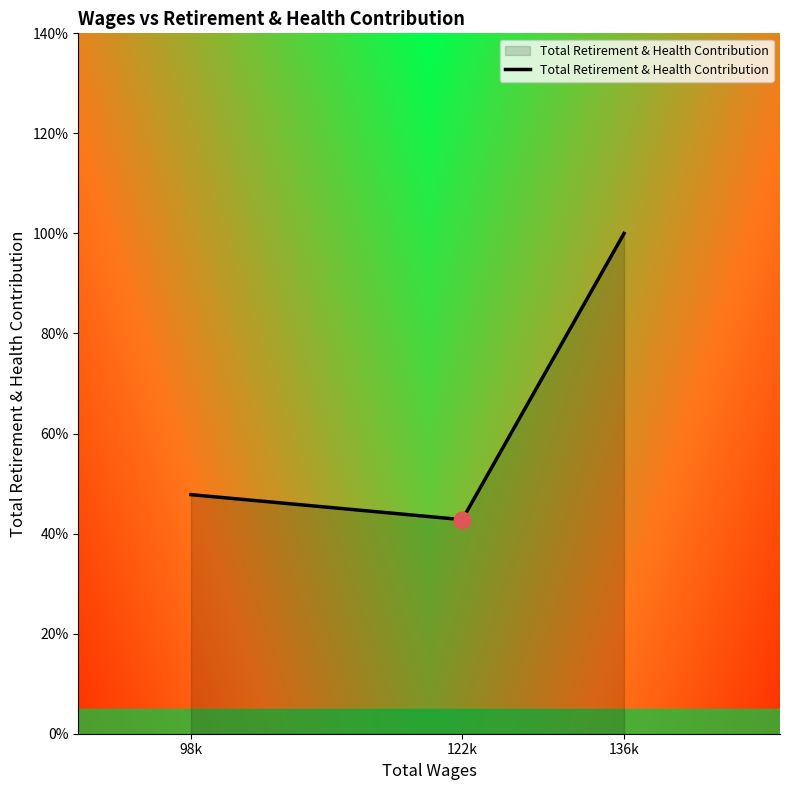

Rank the categories by value from lowest to highest.

122k, 98k, 136k